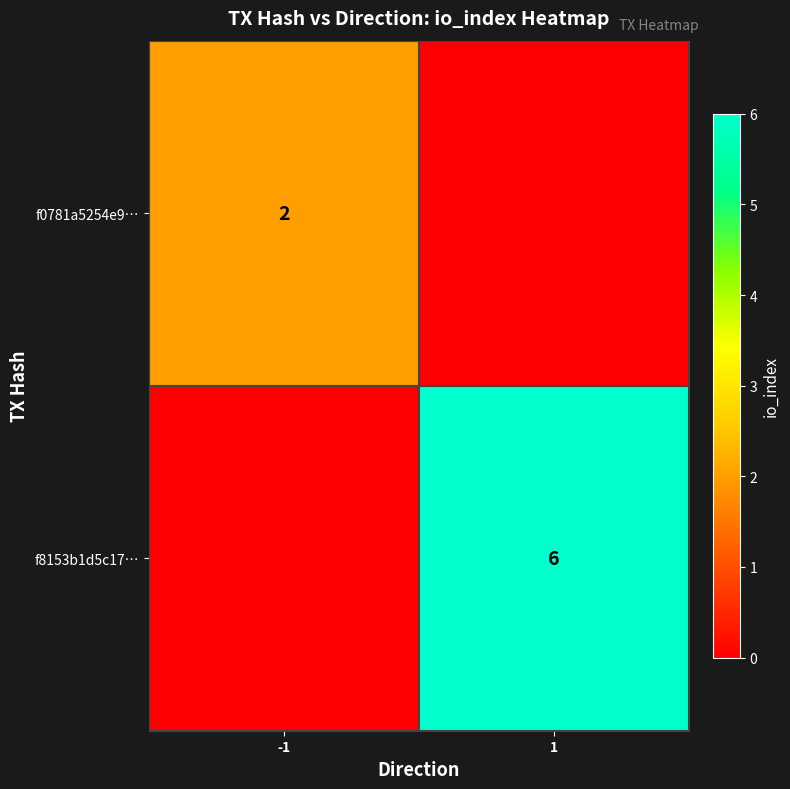

True or false: f0781a5254e9… has a value of 2 at -1.

True